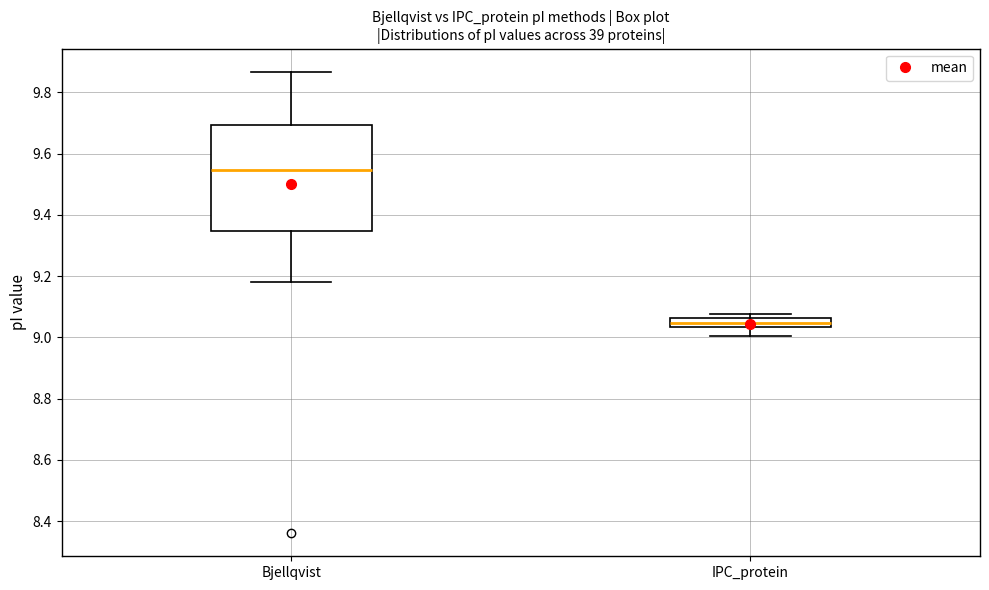

Reading left to right, transcribe this box plot: for each box, give where its median line is, the range the box spans, and where its two whiskers end, as read against the y-axis. The values are not printed on the chart, so give them approximately, as read against the axis.

Bjellqvist: median 9.54, box 9.34 to 9.70, whiskers 9.18 to 9.86
IPC_protein: median 9.04 (inside the box), box 9.04 to 9.06, whiskers 9.00 to 9.08